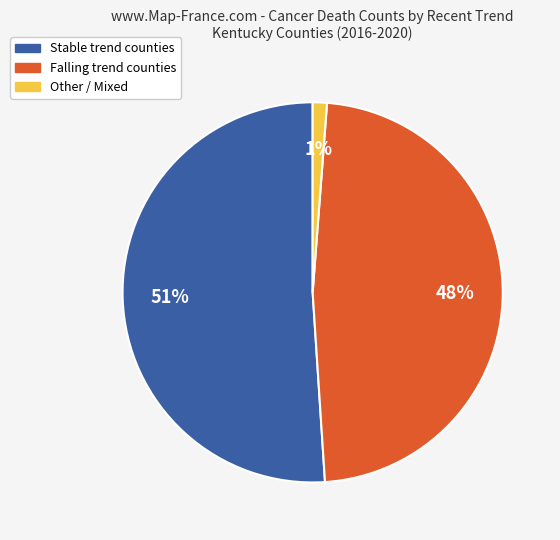

To the nearest percent, what is the difference between the largest and smallest slice percentages?

50%